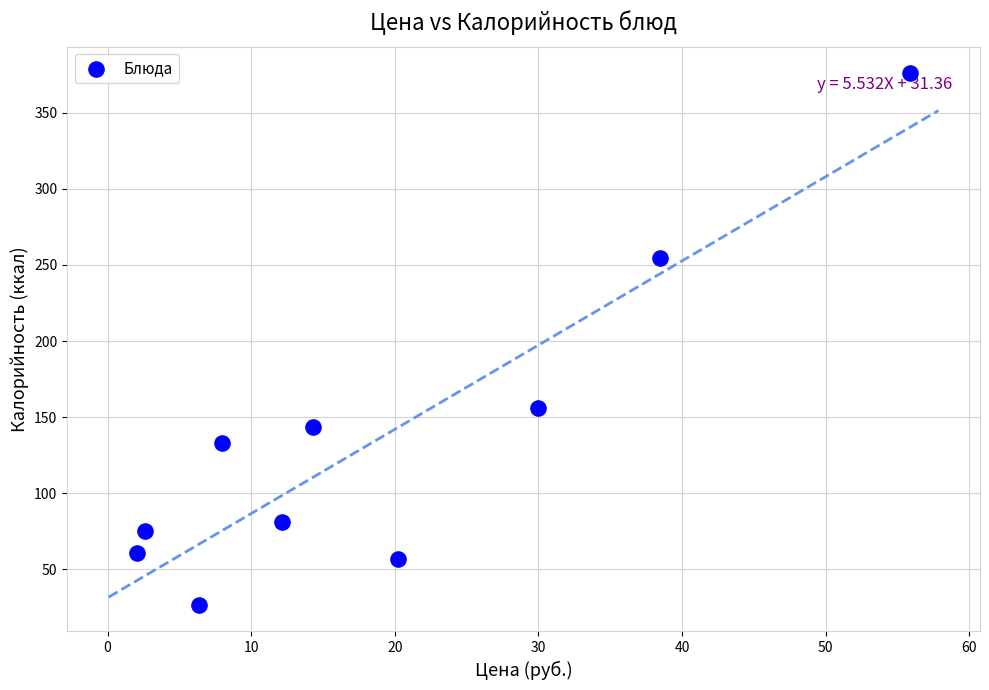

What Y value in the scatter plot is closest to 201?

156.0